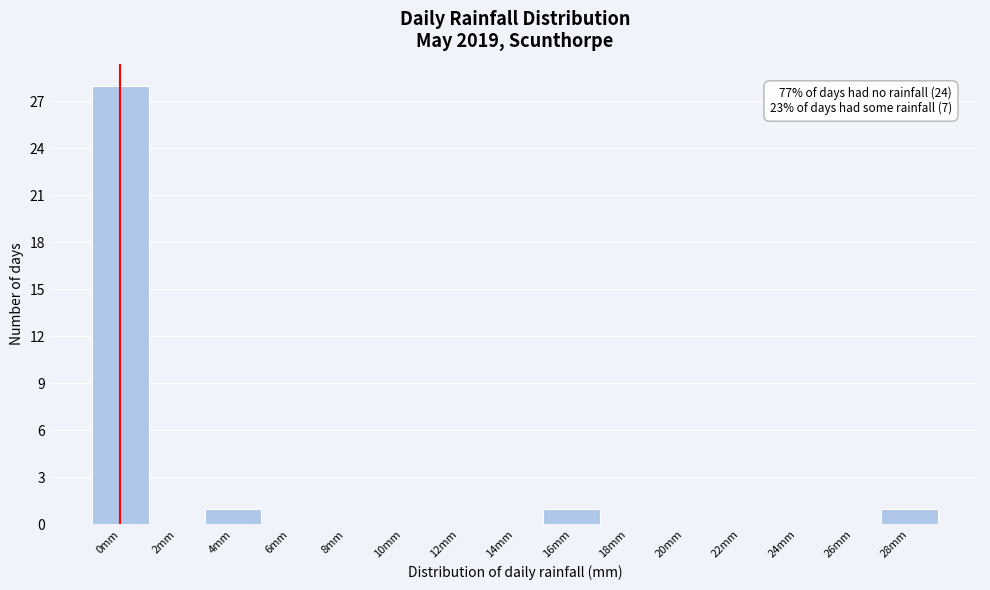

Reading left to right, what are all the values shown in this chart?

0mm=28	2mm=0	4mm=1	6mm=0	8mm=0	10mm=0	12mm=0	14mm=0	16mm=1	18mm=0	20mm=0	22mm=0	24mm=0	26mm=0	28mm=1